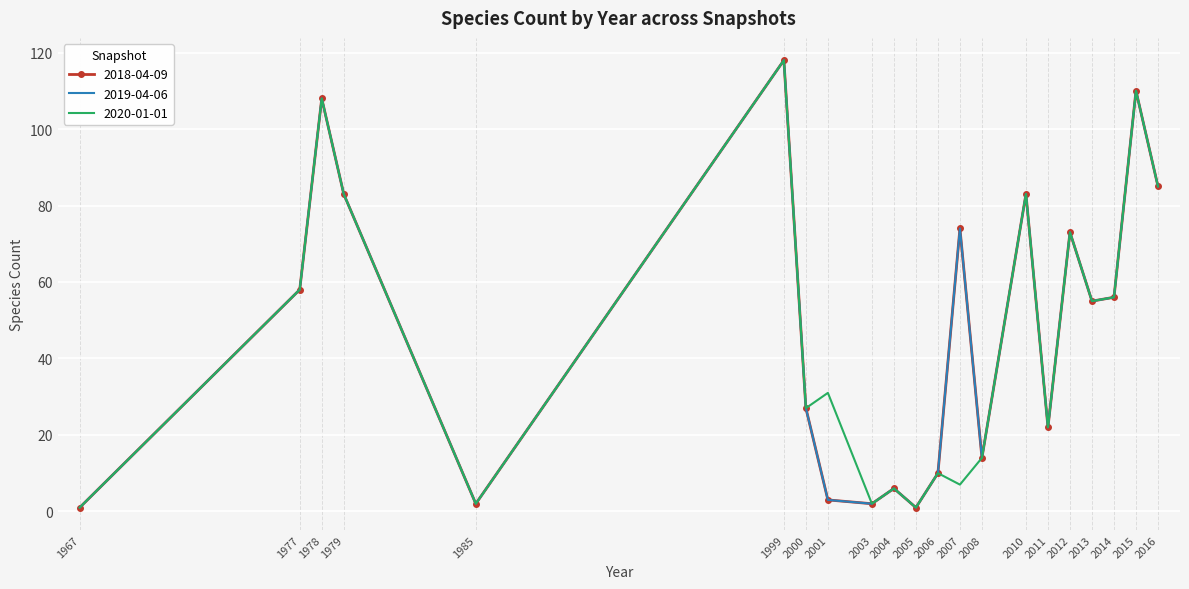

Reading right to left, list all the values displayed in this chart.

2018-04-09: 2016=85	2015=110	2014=56	2013=55	2012=73	2011=22	2010=83	2008=14	2007=74	2006=10	2005=1	2004=6	2003=2	2001=3	2000=27	1999=118	1985=2	1979=83	1978=108	1977=58	1967=1
2019-04-06: 2016=85	2015=110	2014=56	2013=55	2012=73	2011=22	2010=83	2008=14	2007=74	2006=10	2005=1	2004=6	2003=2	2001=3	2000=27	1999=118	1985=2	1979=83	1978=108	1977=58	1967=1
2020-01-01: 2016=85	2015=110	2014=56	2013=55	2012=73	2011=22	2010=83	2008=14	2007=7	2006=10	2005=1	2004=6	2003=2	2001=31	2000=27	1999=118	1985=2	1979=83	1978=108	1977=58	1967=1